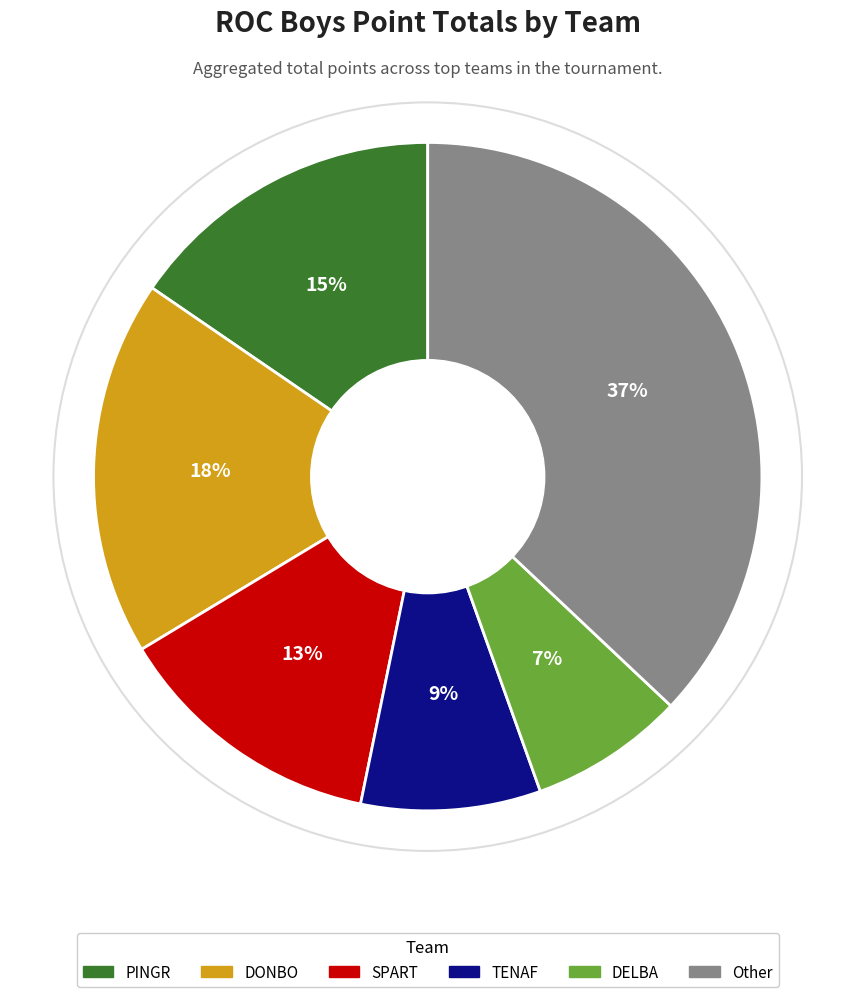

Is there any slice that represents more than half of the pie?

No